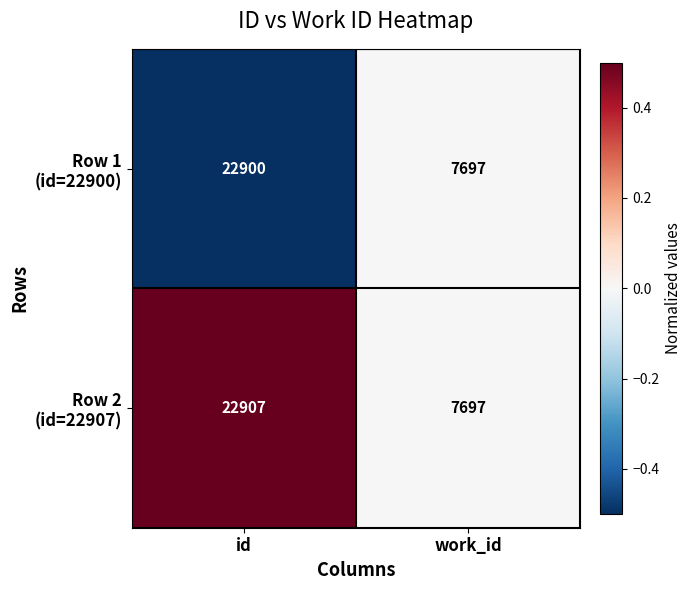

At which category does the chart reach its peak across all series?

id